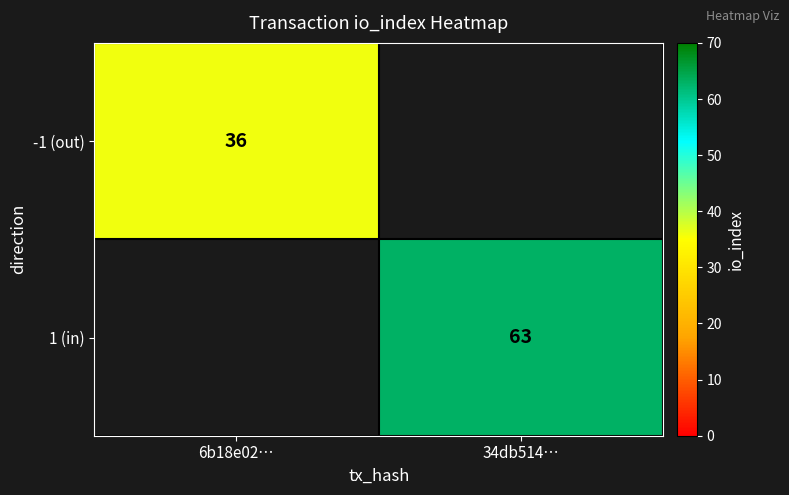

True or false: -1 (out) has a value of 8.9 at 6b18e02….

False